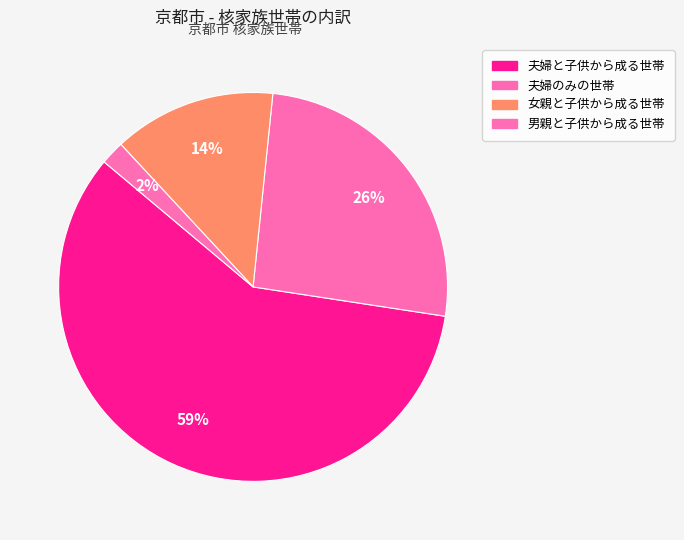

The 夫婦のみの世帯 slice represents 26% of the pie. True or false?

True